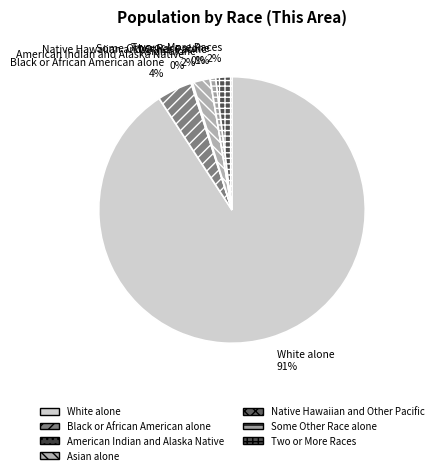

To the nearest percent, what portion does Asian alone represent?

2%